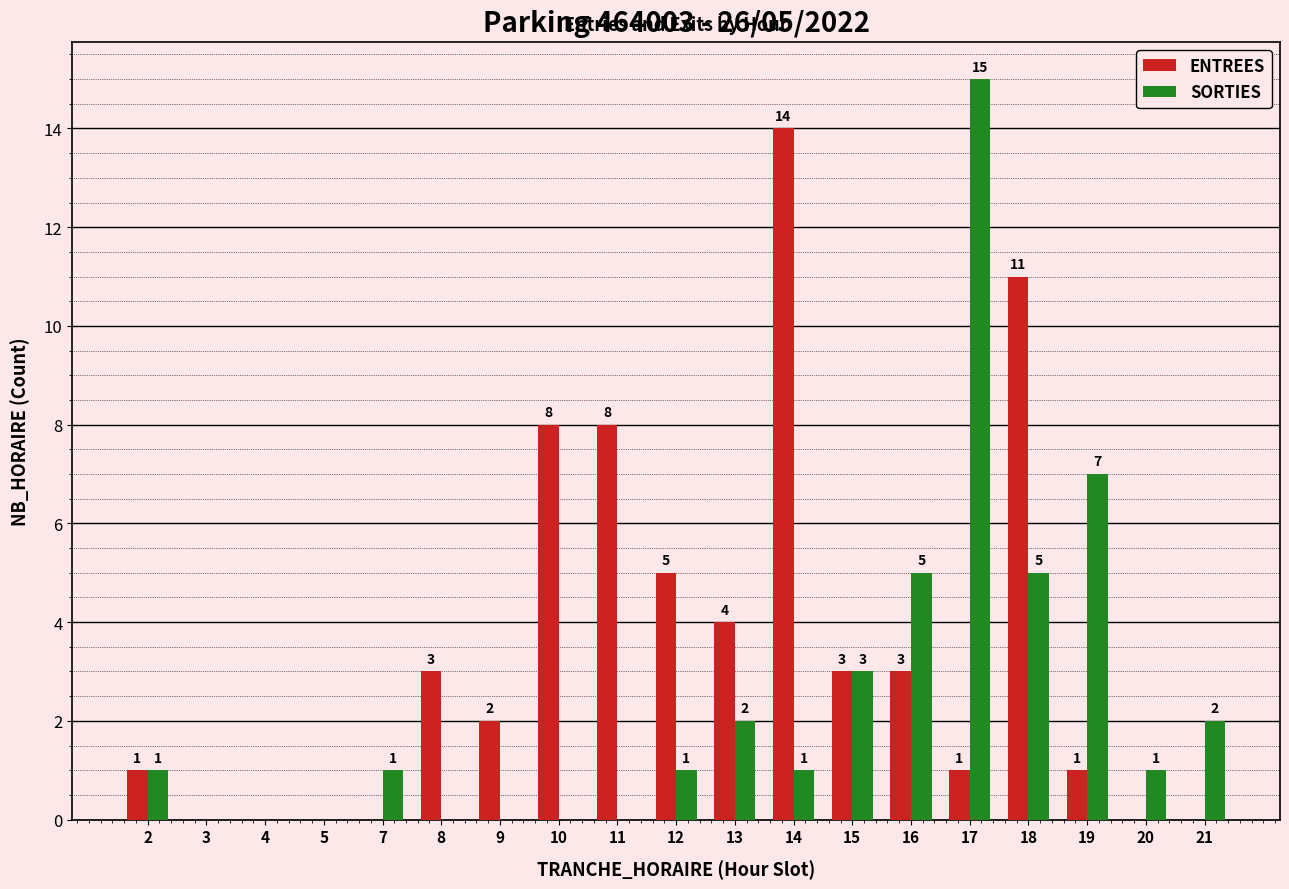

At which label does ENTREES reach its peak?

14